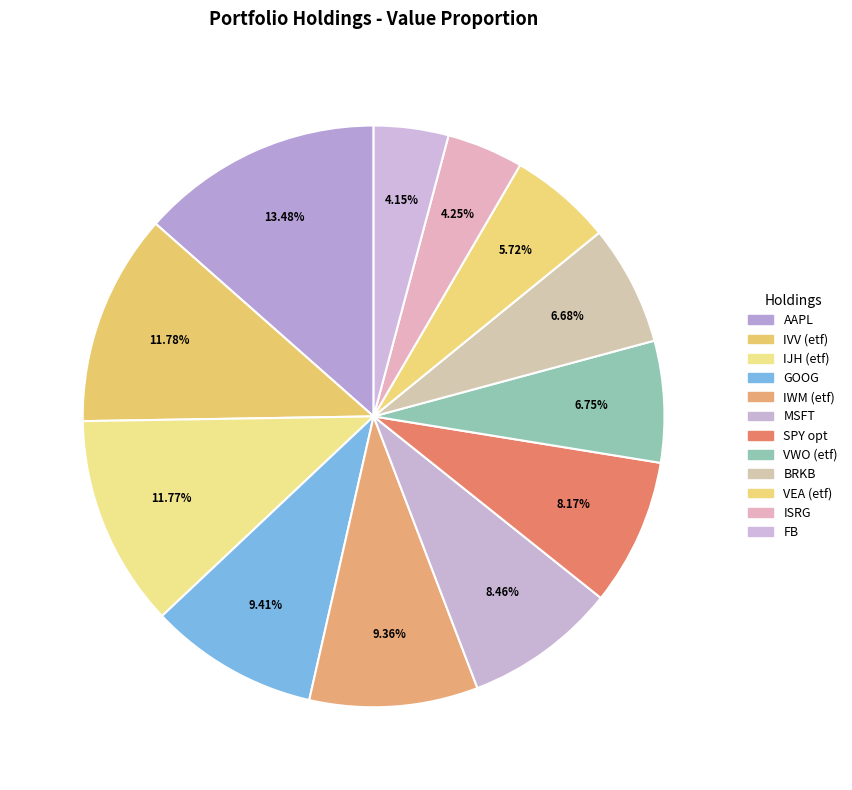

Does GOOG account for over 50% of the chart?

No